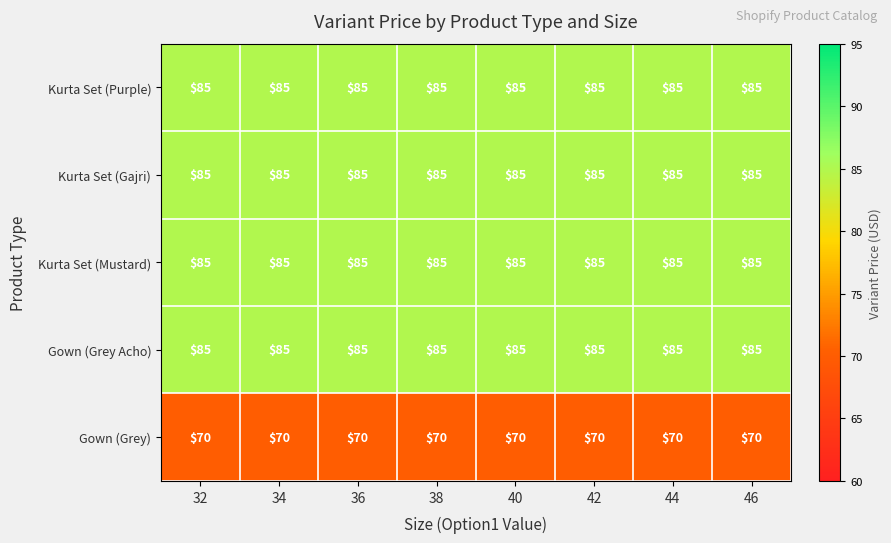

True or false: Kurta Set (Gajri) has a value of 48 at 42.

False